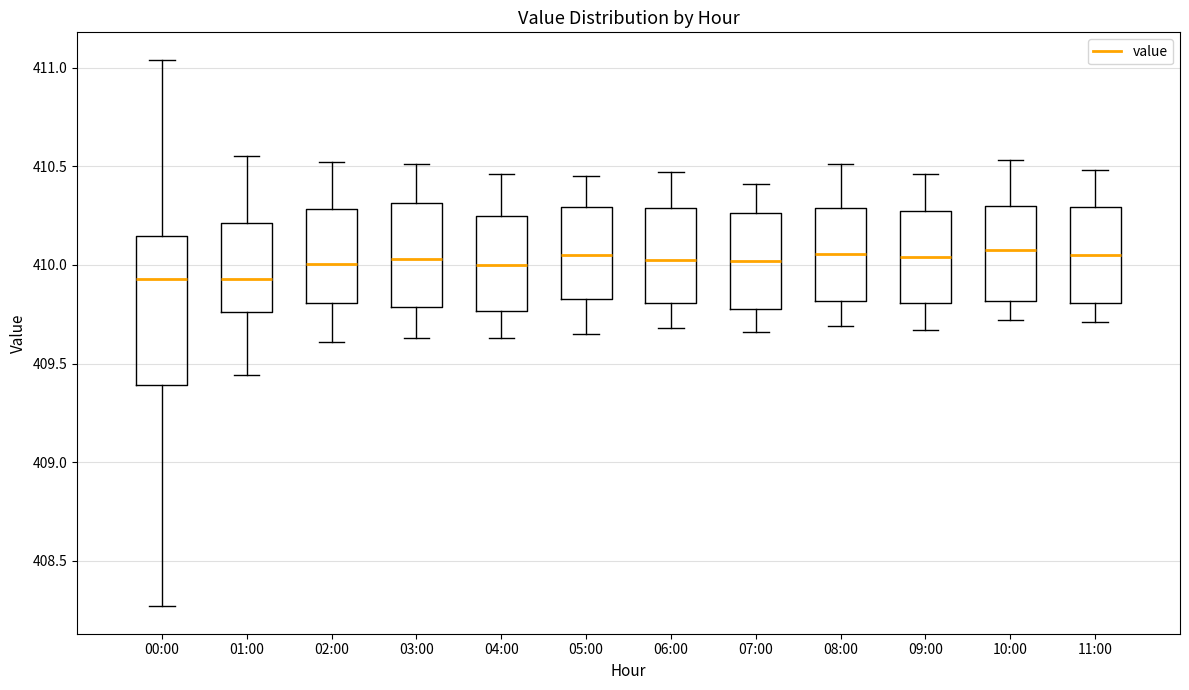

Comparing the boxes themselves (not the whiskers), which one is the tallest?

00:00